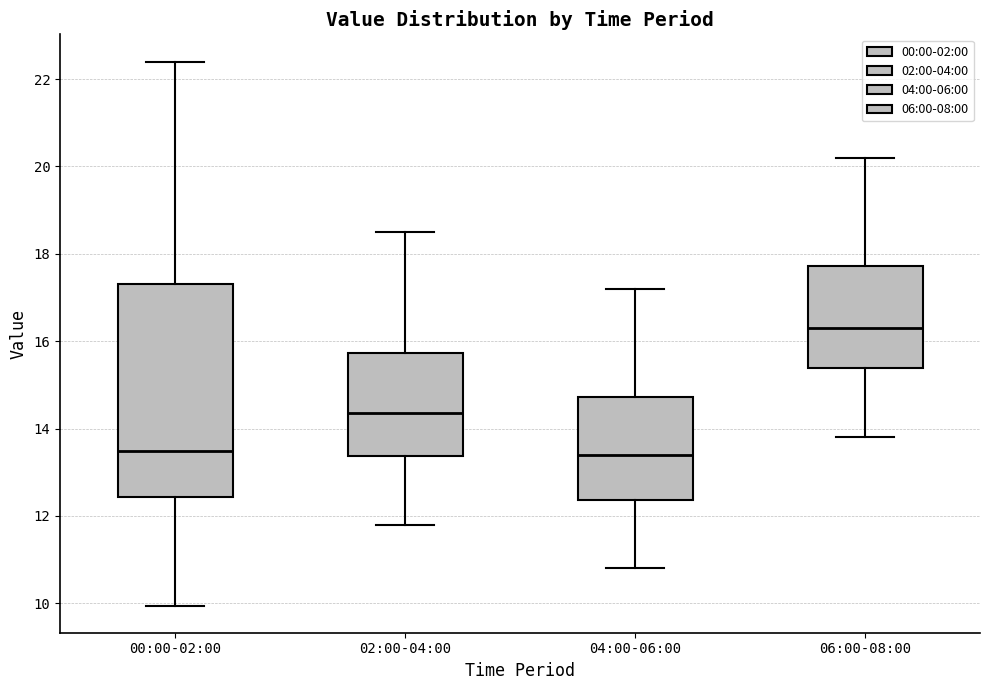

Where does the median line of the box for 06:00-08:00 sit on the y-axis? The values are not printed on the chart, so give them approximately, as read against the axis.

16.4